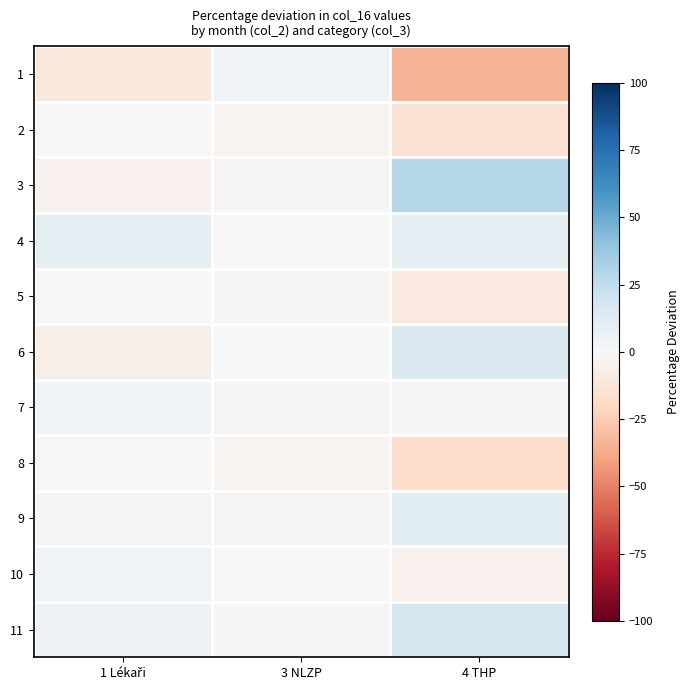

At 3 NLZP, list the series in order from smallest to largest.

2, 8, 3, 5, 9, 6, 4, 10, 7, 11, 1